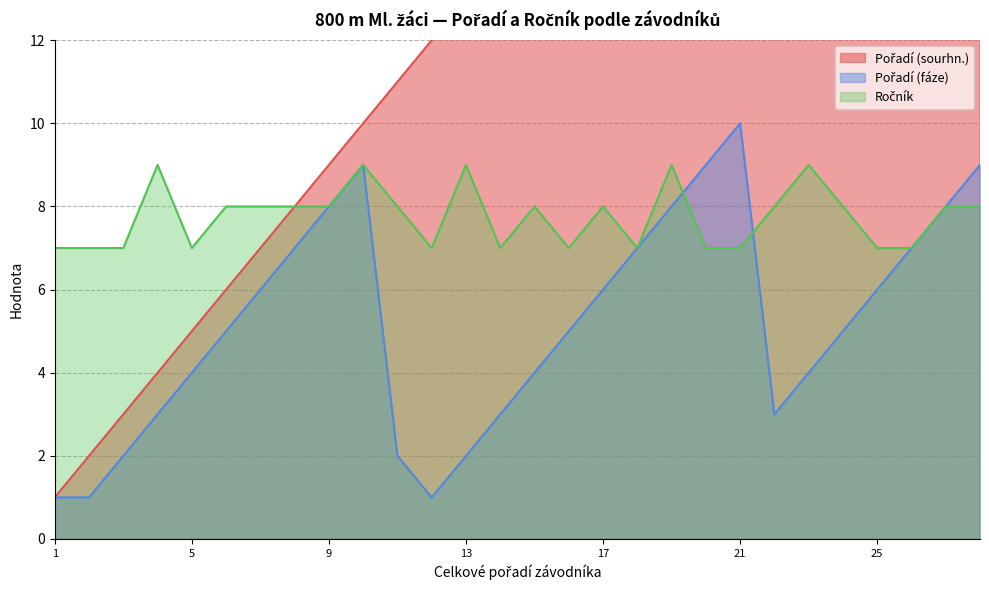

Reading left to right, list all the values displayed in this chart.

Pořadí (sourhn.): 1=1	2=2	3=3	4=4	5=5	6=6	7=7	8=8	9=9	10=10	11=11	12=12	13=13	14=14	15=15	16=16	17=17	18=18	19=19	20=20	21=21	22=22	23=23	24=24	25=25	26=26	27=27	28=28
Pořadí (fáze): 1=1	2=1	3=2	4=3	5=4	6=5	7=6	8=7	9=8	10=9	11=2	12=1	13=2	14=3	15=4	16=5	17=6	18=7	19=8	20=9	21=10	22=3	23=4	24=5	25=6	26=7	27=8	28=9
Ročník: 1=7	2=7	3=7	4=9	5=7	6=8	7=8	8=8	9=8	10=9	11=8	12=7	13=9	14=7	15=8	16=7	17=8	18=7	19=9	20=7	21=7	22=8	23=9	24=8	25=7	26=7	27=8	28=8